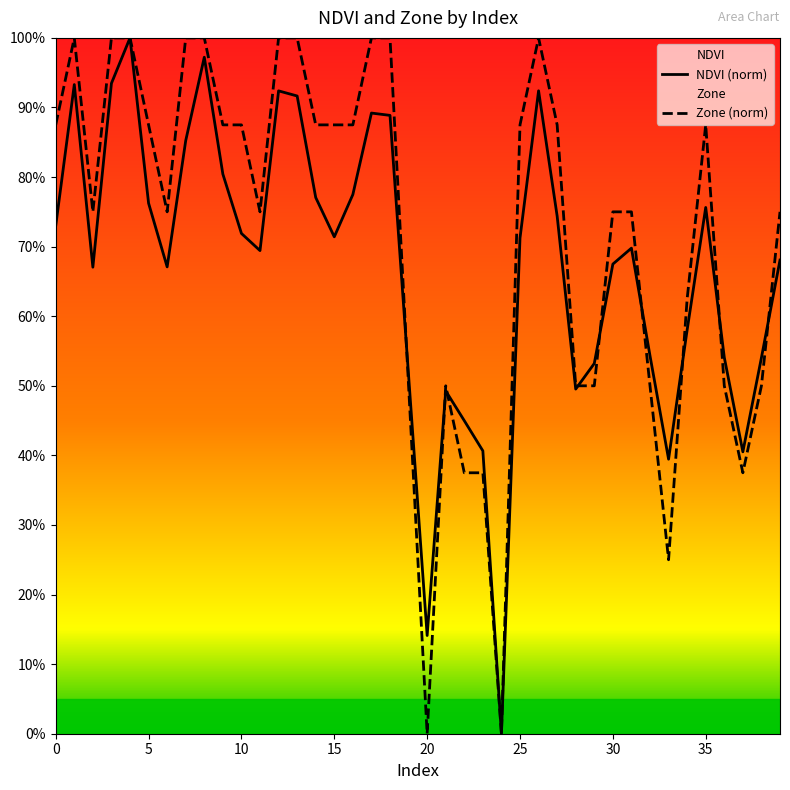

How many data points in Zone (norm) are above 0?

38